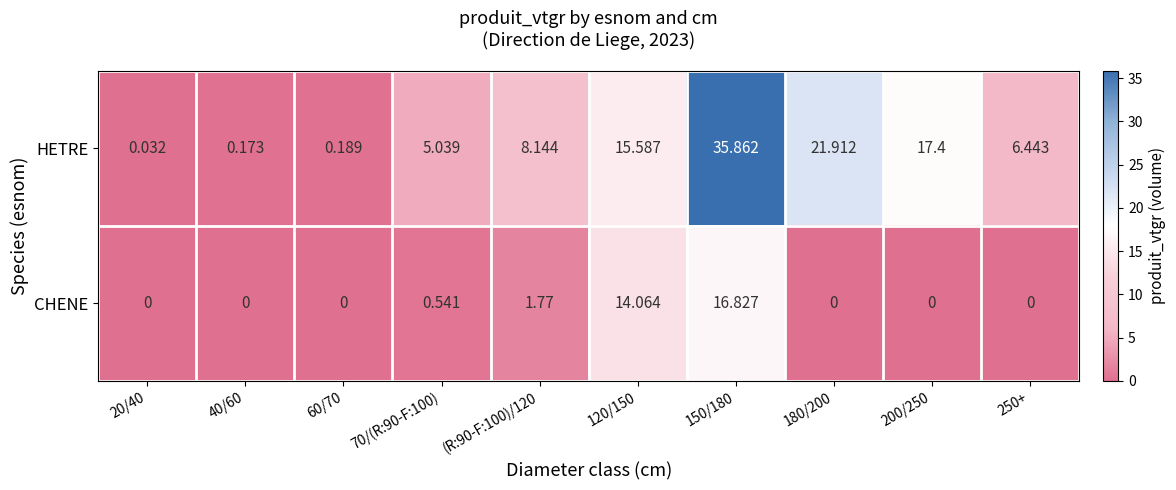

Rank the series by their average value, from lowest to highest.

CHENE, HETRE